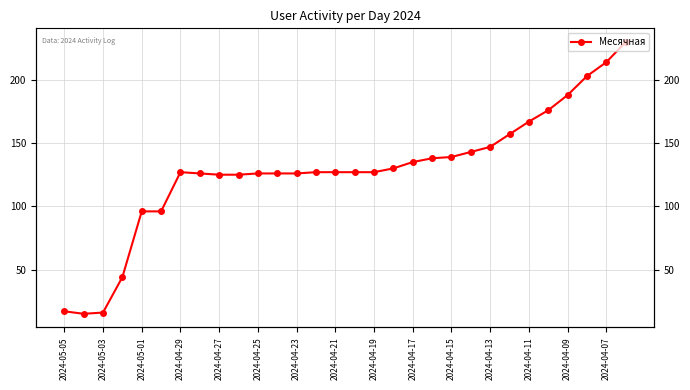

How many lines are shown in the chart?

1